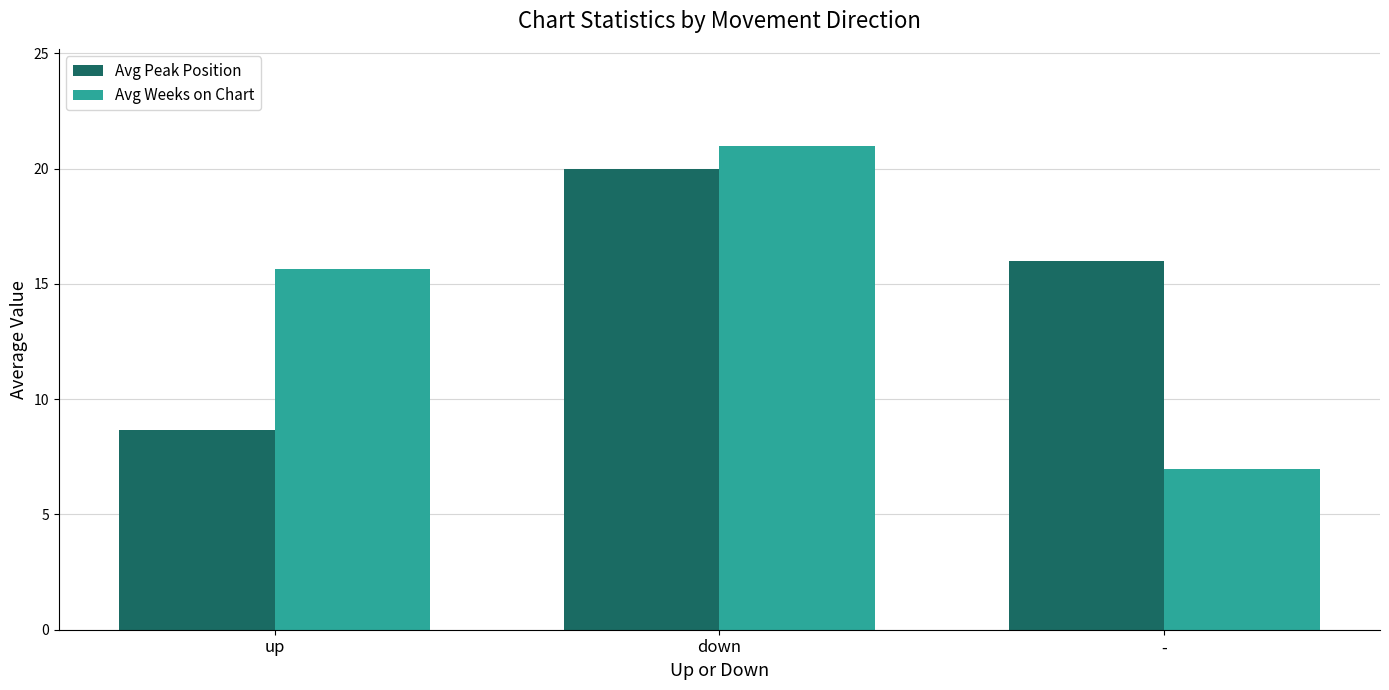

At which label does Avg Weeks on Chart reach its peak?

down